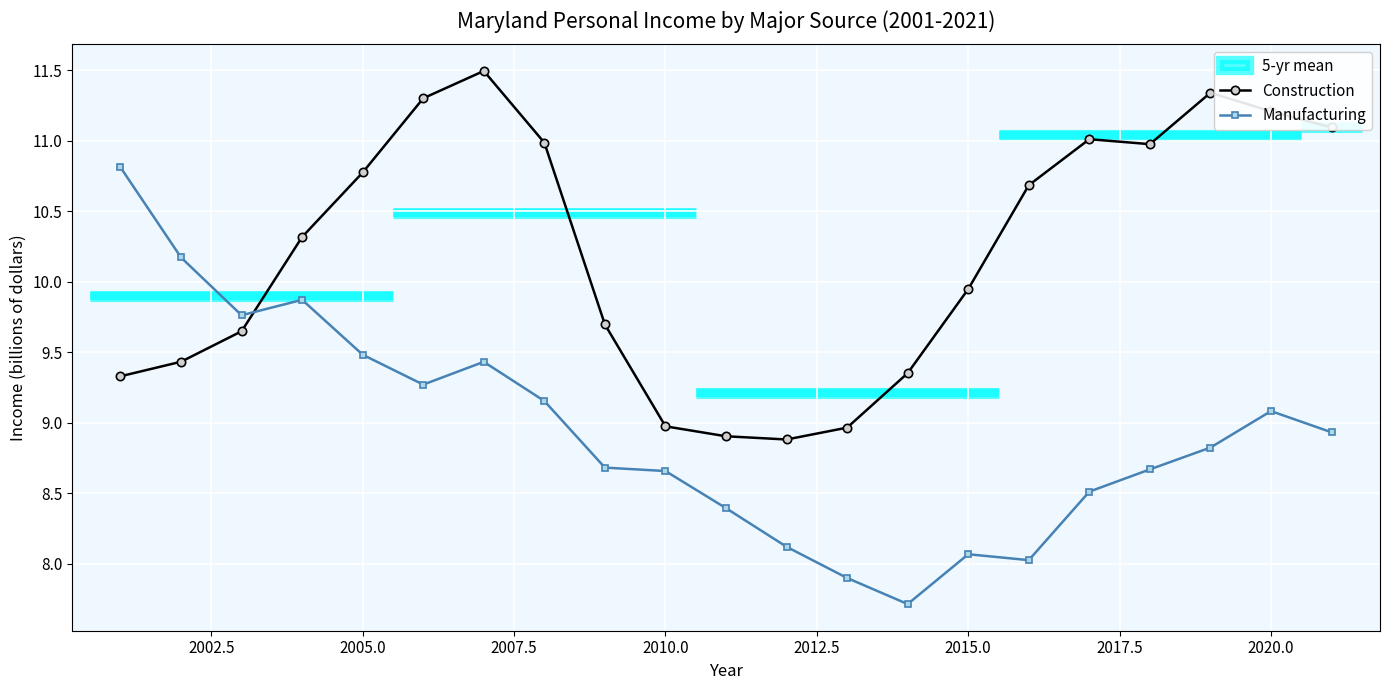

How many intersections are there between Manufacturing and Construction?

1